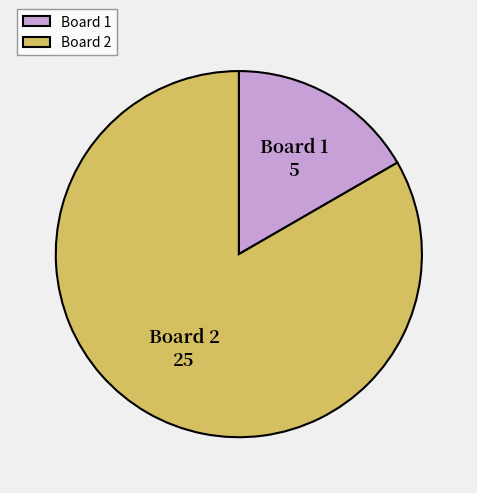

Between Board 2 and Board 1, which is larger?

Board 2